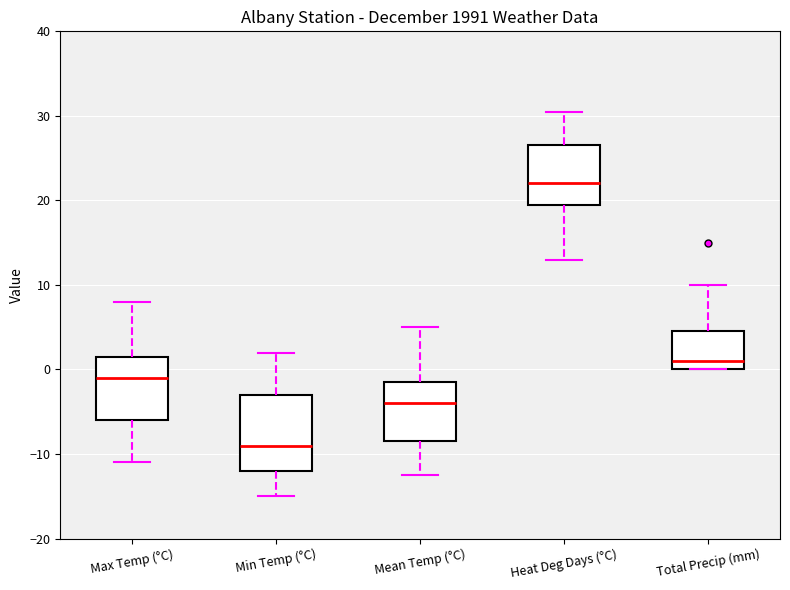

Where does the lower whisker of the box for Min Temp (°C) end on the y-axis? The values are not printed on the chart, so give them approximately, as read against the axis.

-15